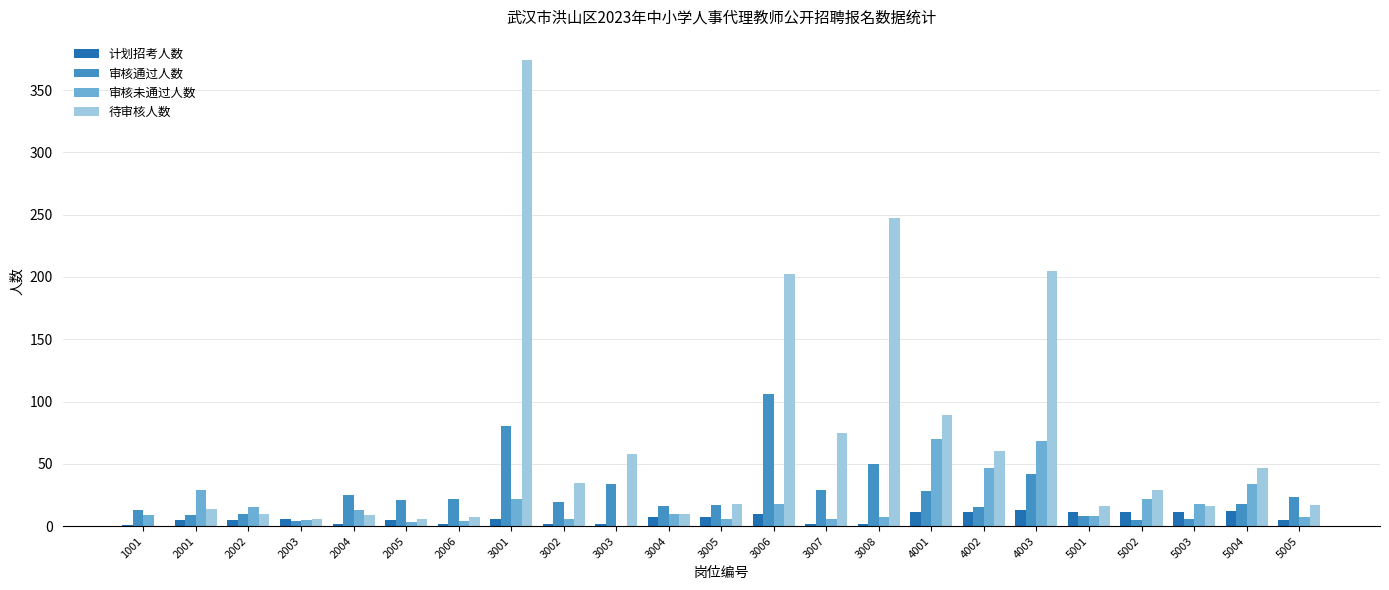

The value of 待审核人数 at 5005 is 17. True or false?

True